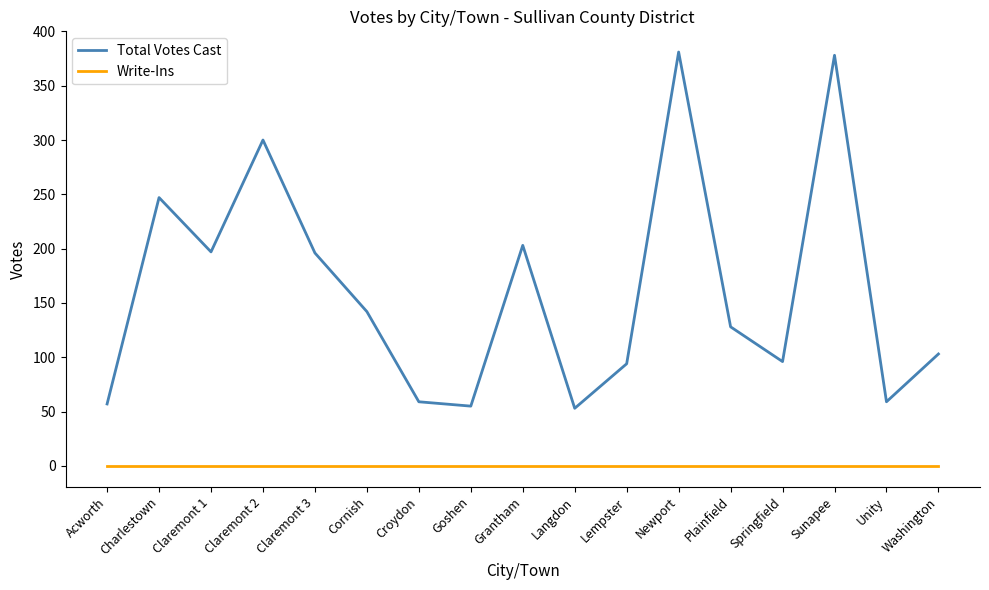

True or false: Write-Ins has a value of 0 at Lempster.

True